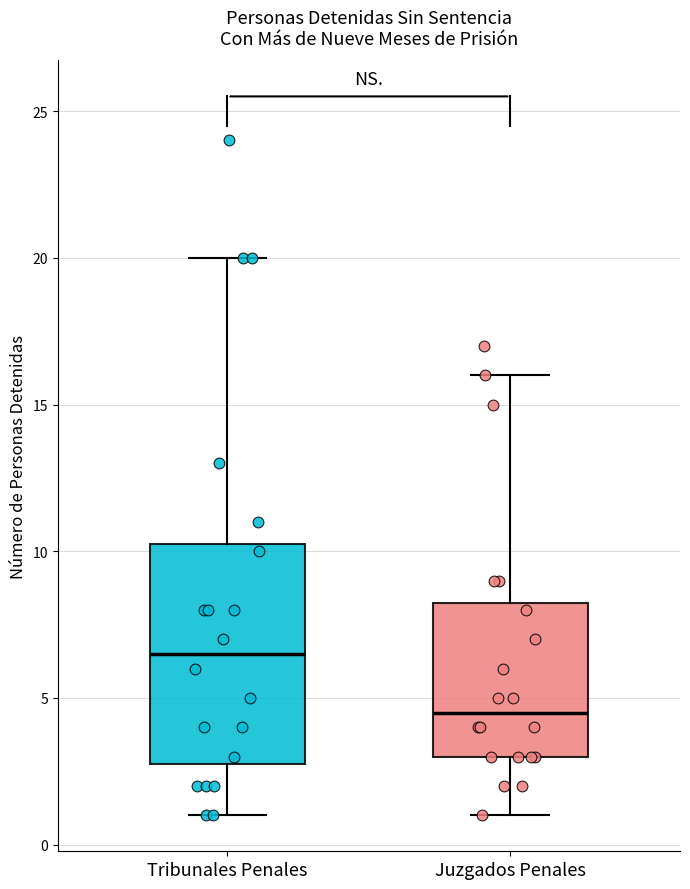

Reading left to right, transcribe this box plot: for each box, give where its median line is, the range the box spans, and where its two whiskers end, as read against the y-axis. The values are not printed on the chart, so give them approximately, as read against the axis.

Tribunales Penales: median 6.5, box 3.0 to 10.5, whiskers 1.0 to 20.0
Juzgados Penales: median 4.5, box 3.0 to 8.5, whiskers 1.0 to 16.0